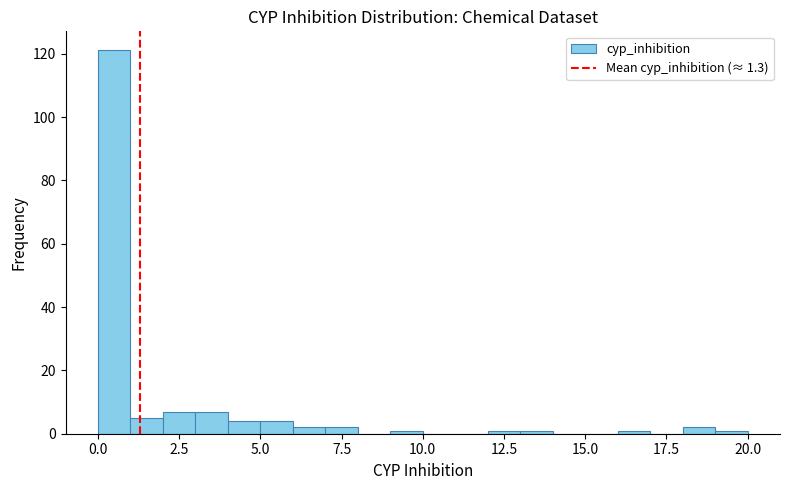

Around what value on the x-axis is the tallest bar? Give the approximate position of its centre, as read against the axis.

0.5